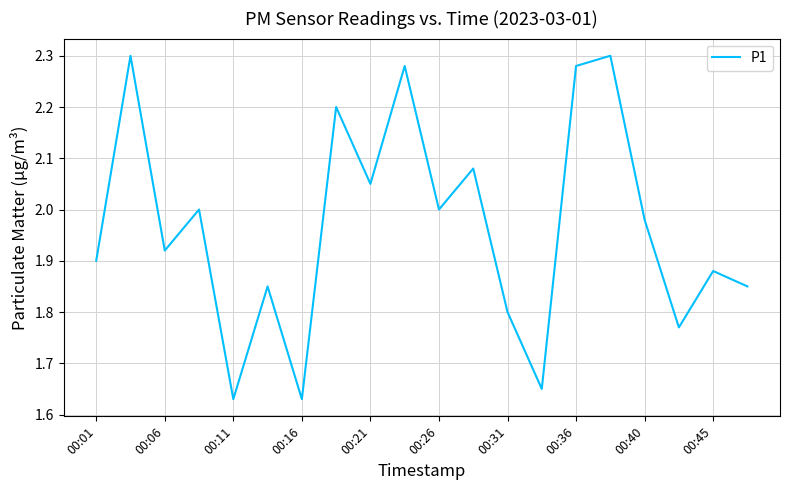

What is the difference between the maximum and minimum values?

0.7